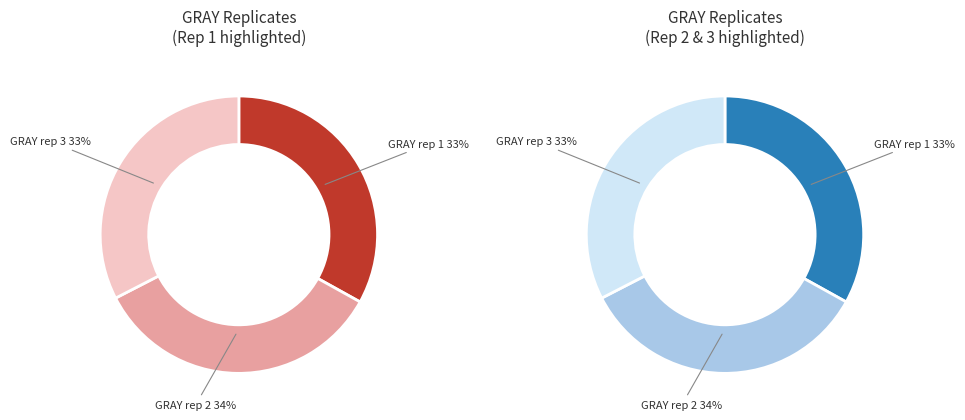

To the nearest percent, what is the average slice percentage?

33%